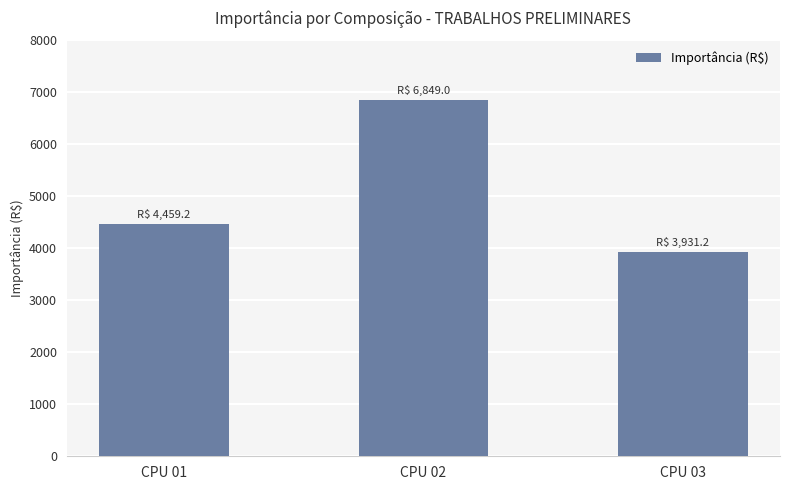

List the labels in order of value, smallest first.

CPU 03, CPU 01, CPU 02